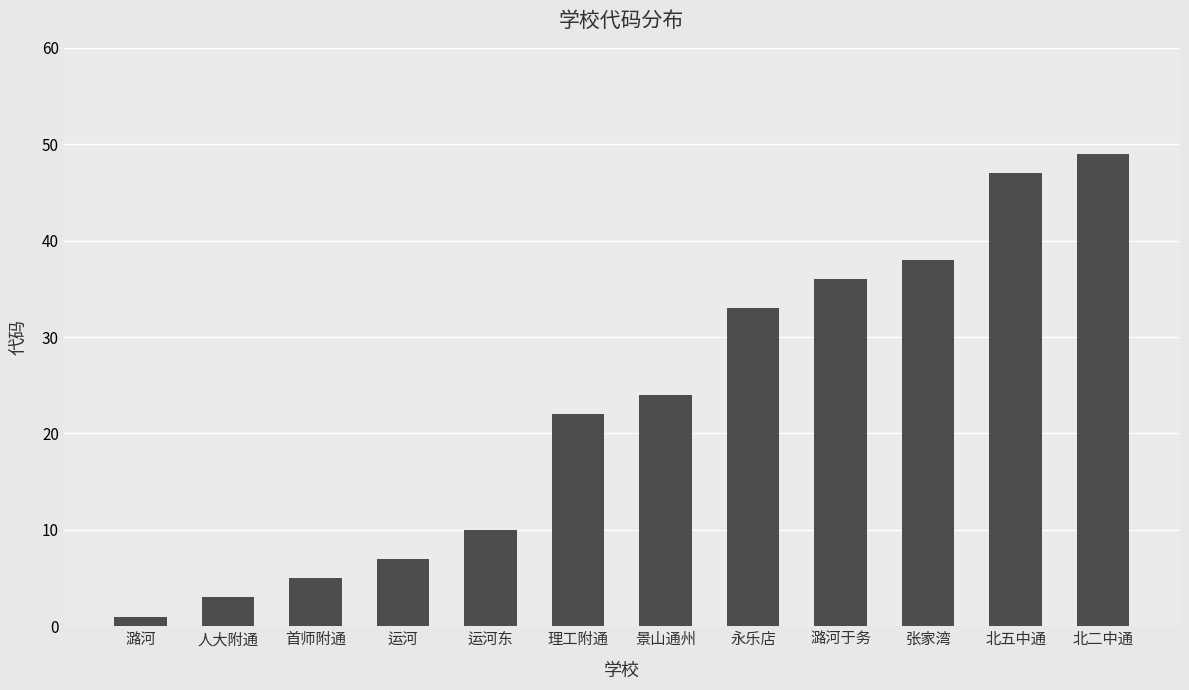

Rank the categories by value from lowest to highest.

潞河, 人大附通, 首师附通, 运河, 运河东, 理工附通, 景山通州, 永乐店, 潞河于务, 张家湾, 北五中通, 北二中通